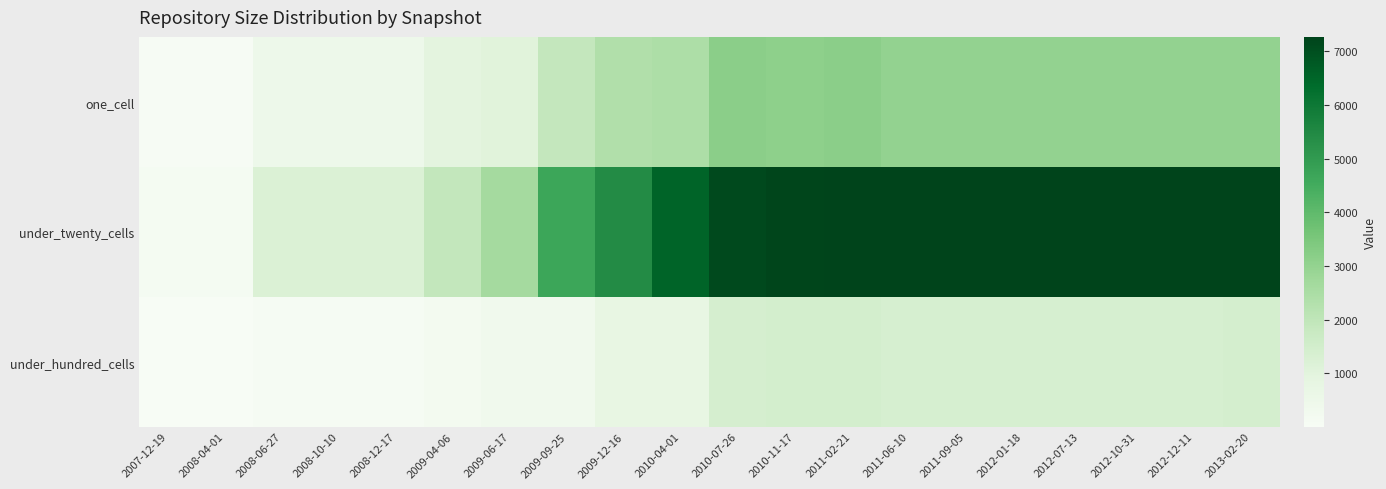

Between 2009-12-16 and 2011-09-05, which series saw the biggest shift?

under_twenty_cells